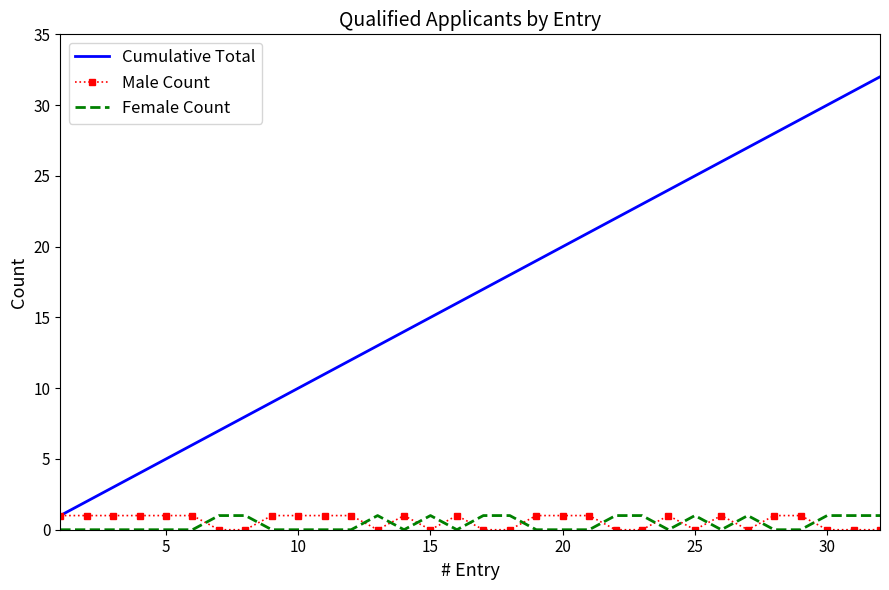

Which series has the largest total across all categories?

Cumulative Total